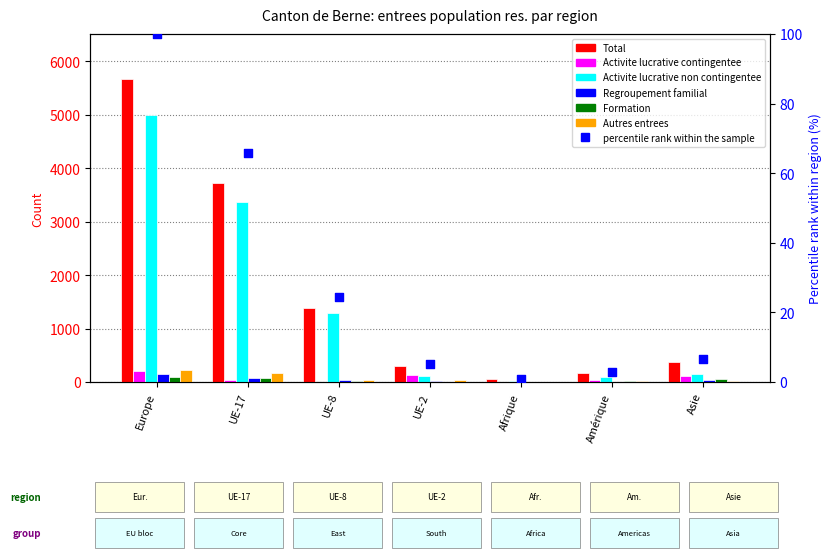

Which series contains the highest Y value?

Total